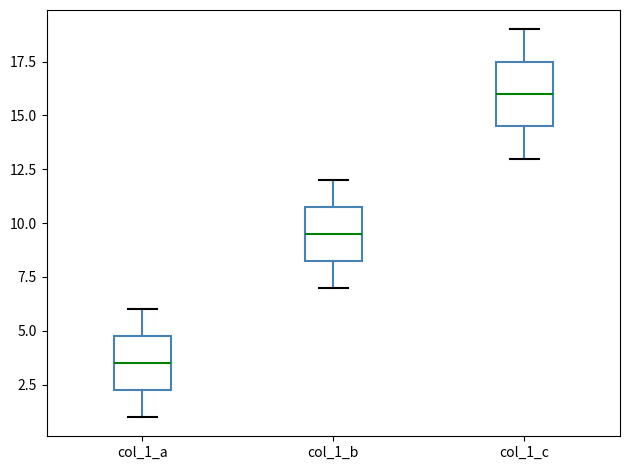

Where is the lower edge of the box for col_1_b on the y-axis? The values are not printed on the chart, so give them approximately, as read against the axis.

8.5